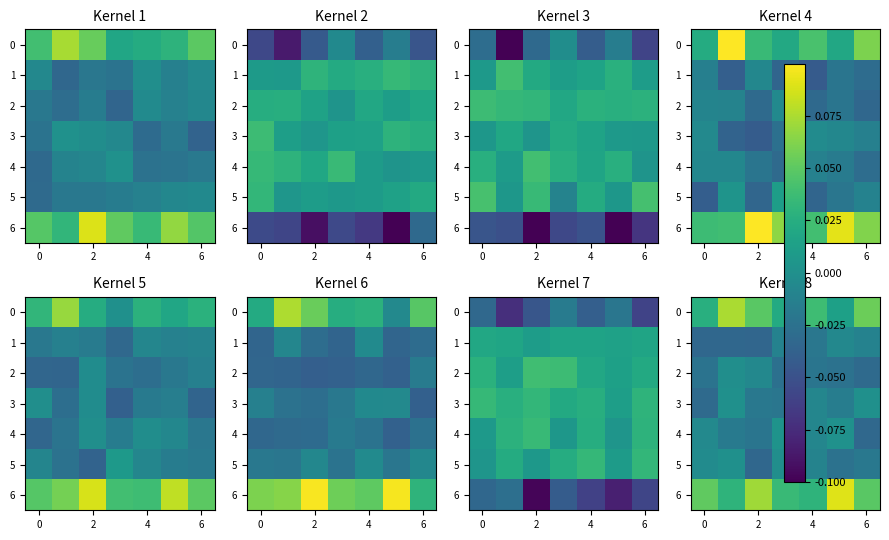

Where is row_0 nearest to the value 0?

8